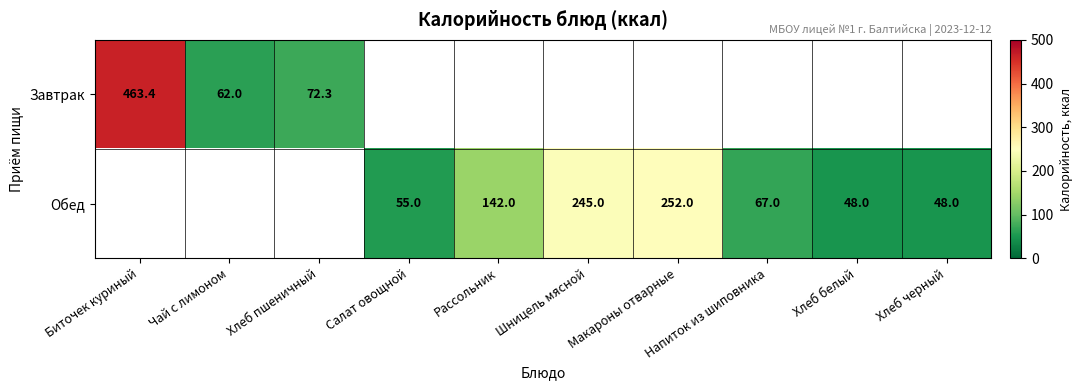

The value of Завтрак at Чай с лимоном is 62.0. True or false?

True